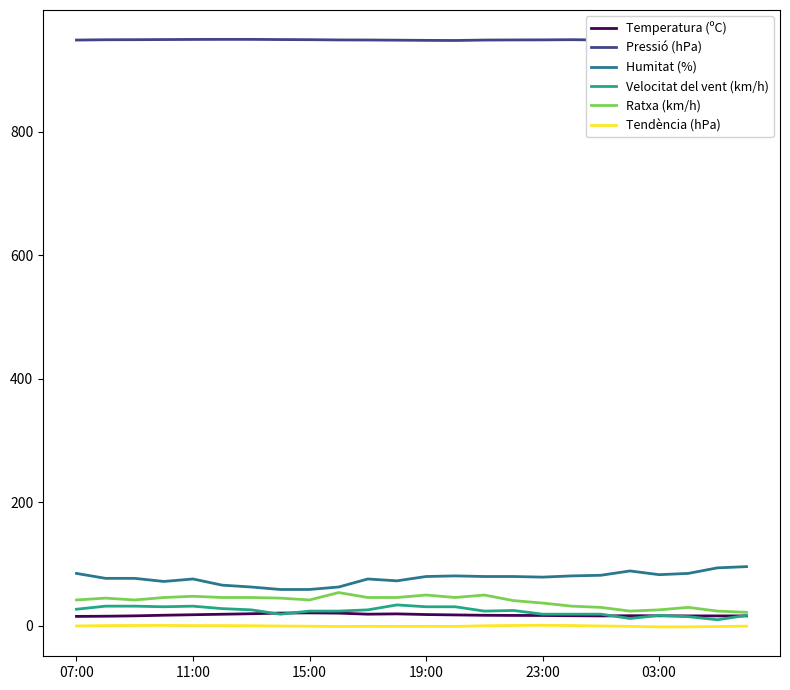

The Ratxa (km/h) series shows 48.0 at 11:00. True or false?

True